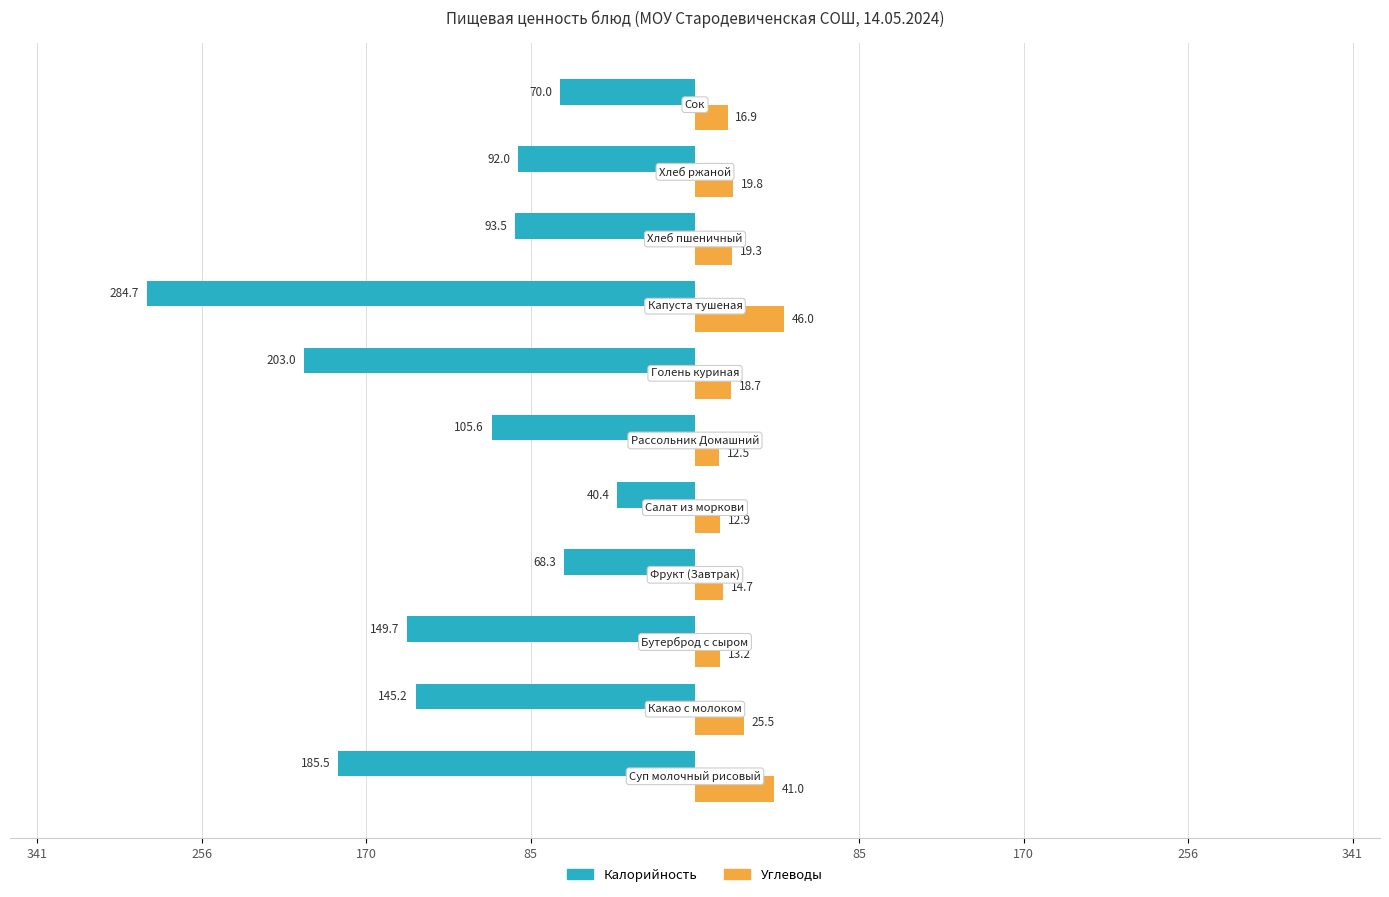

Which series has the largest range (max minus min)?

Калорийность